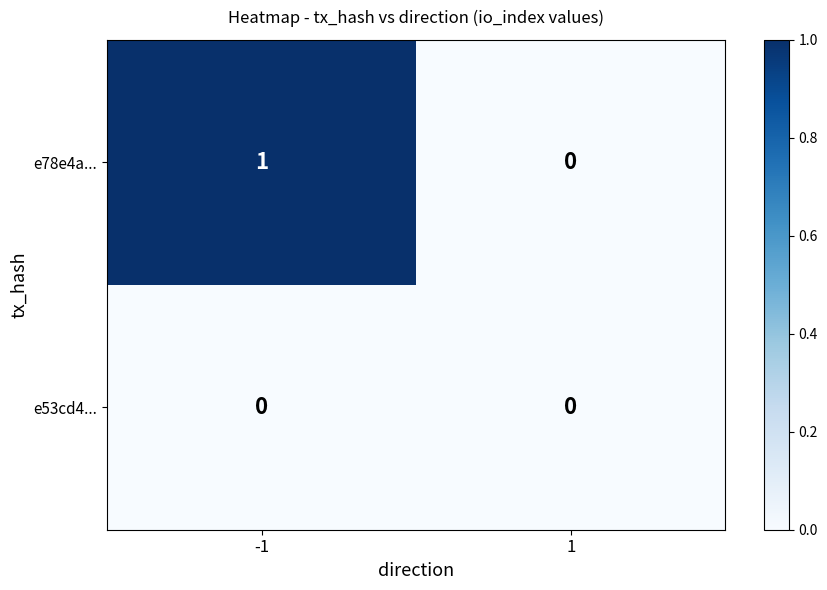

Which series changed the most between -1 and 1?

e78e4a...